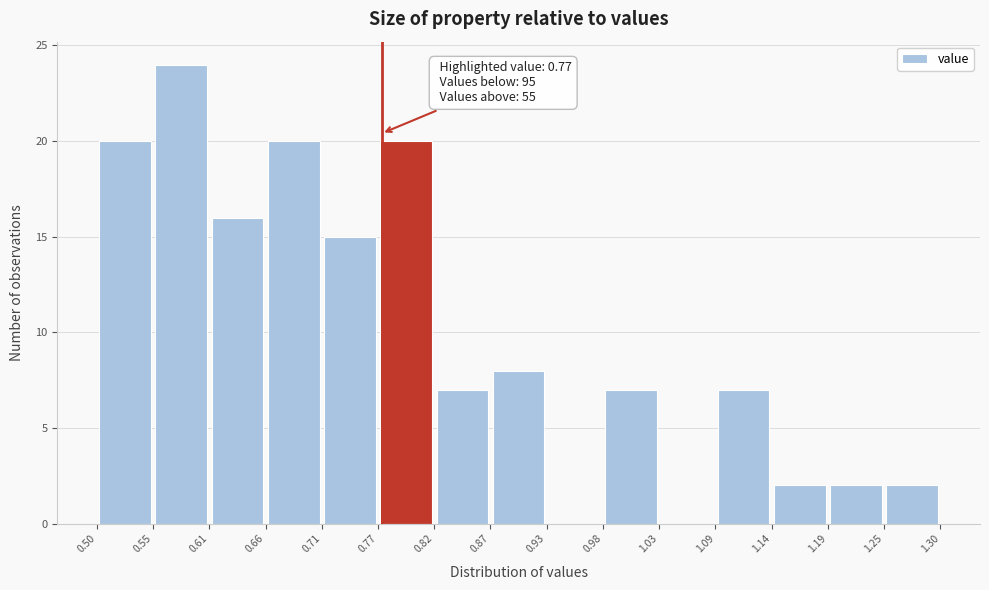

Over which range of the x-axis is the bar tallest?

0.55 to 0.61